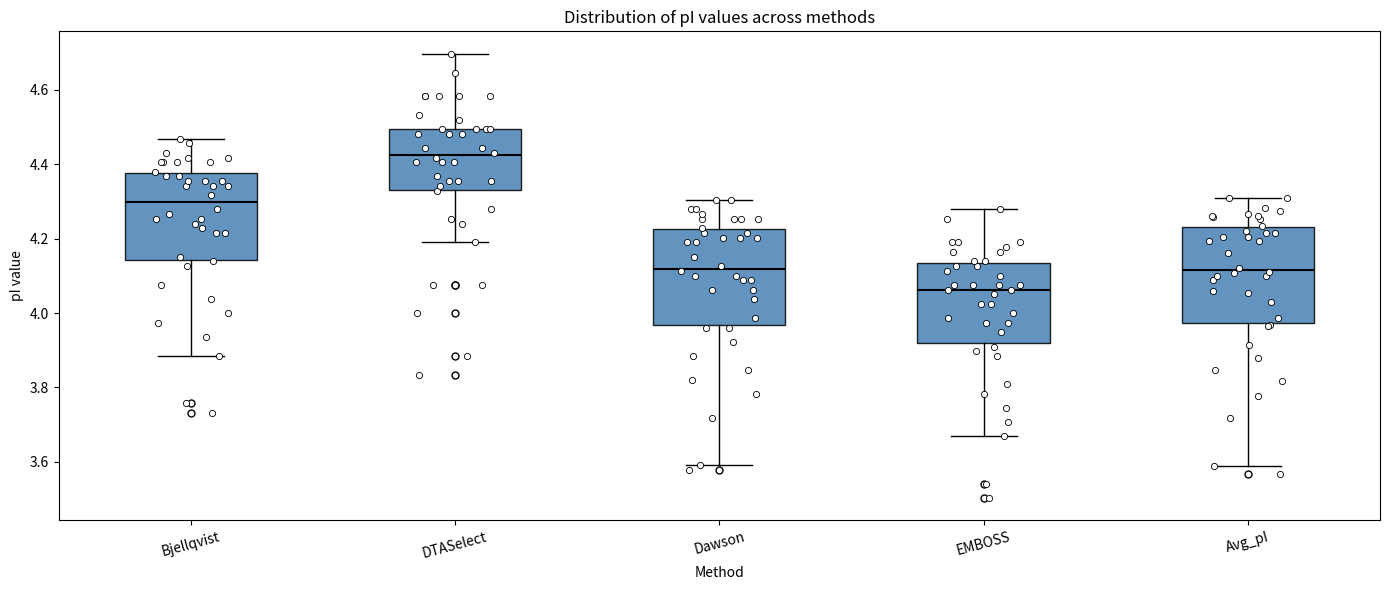

Where does the lower whisker of the box for DTASelect end on the y-axis? The values are not printed on the chart, so give them approximately, as read against the axis.

4.20